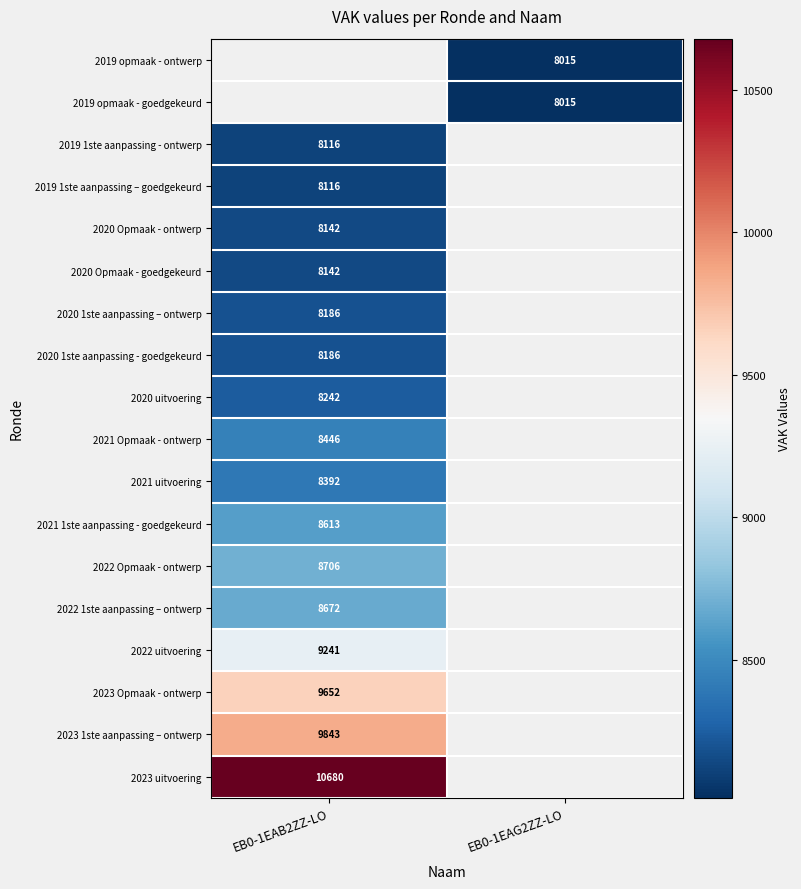

The 2021 Opmaak - ontwerp series shows 13705 at EB0-1EAB2ZZ-LO. True or false?

False